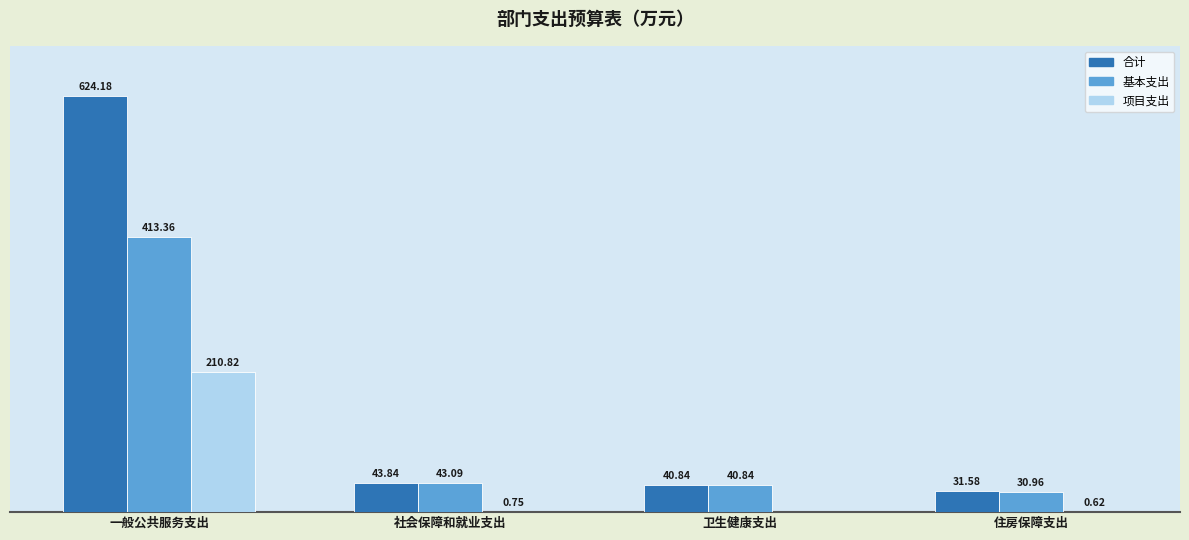

Is the value of 合计 at 住房保障支出 greater than the value of 基本支出 at 社会保障和就业支出?

No